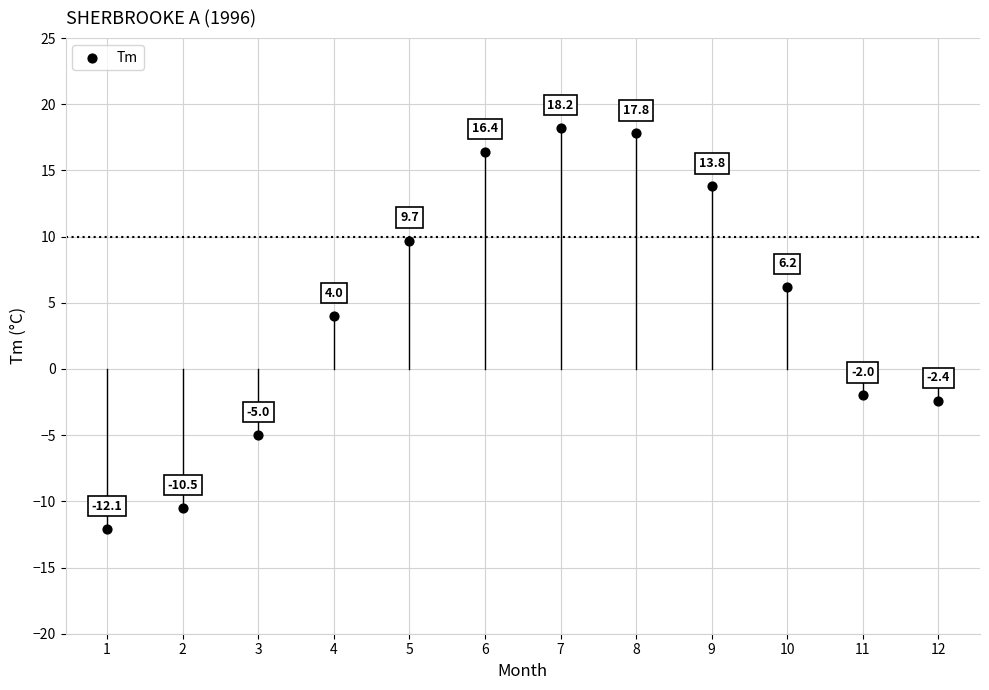

What Y value in the scatter plot is closest to 3?

4.0